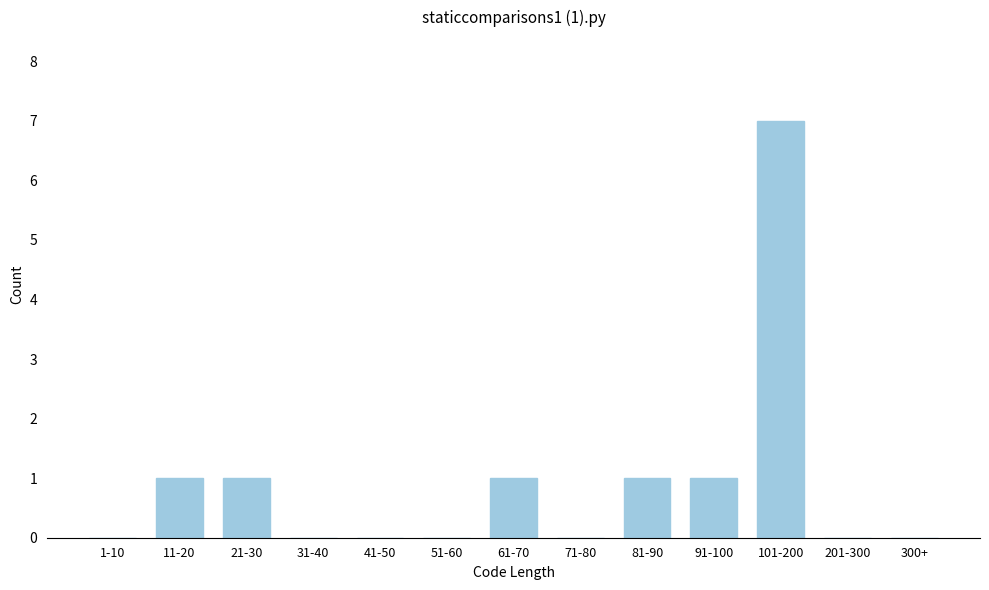

Reading left to right, transcribe all the data shown in this chart.

1-10=0	11-20=1	21-30=1	31-40=0	41-50=0	51-60=0	61-70=1	71-80=0	81-90=1	91-100=1	101-200=7	201-300=0	300+=0